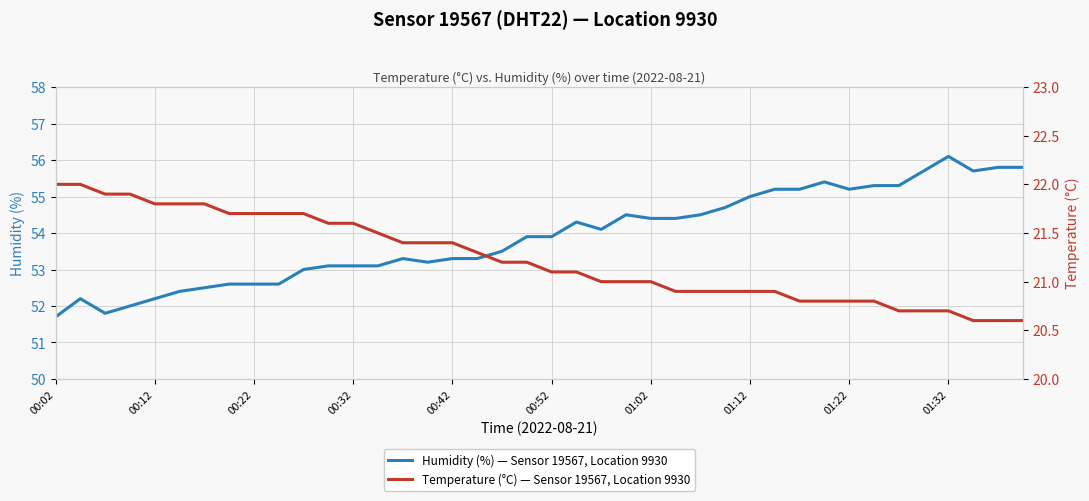

How many values in the Temperature (°C) — Sensor 19567, Location 9930 series are below 21?

15